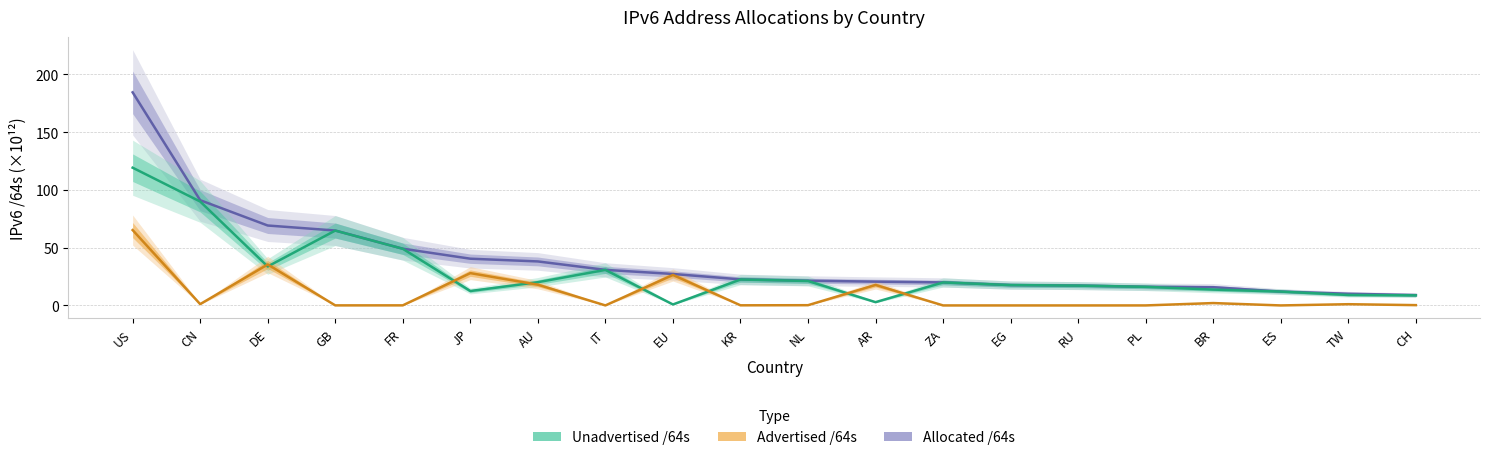

At which label is Advertised /64s closest to 32?

DE